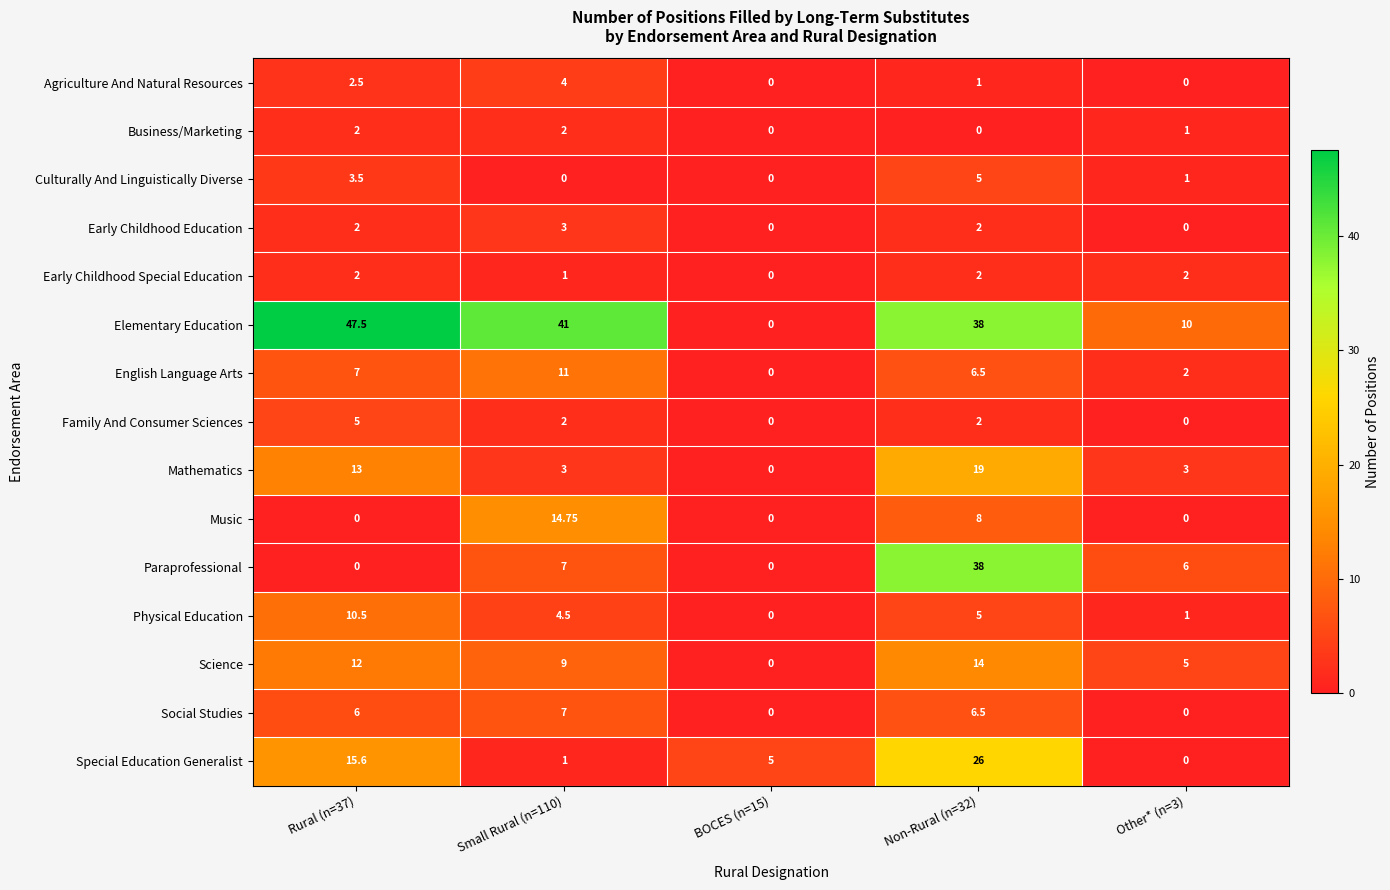

Which series has the largest total across all categories?

Elementary Education